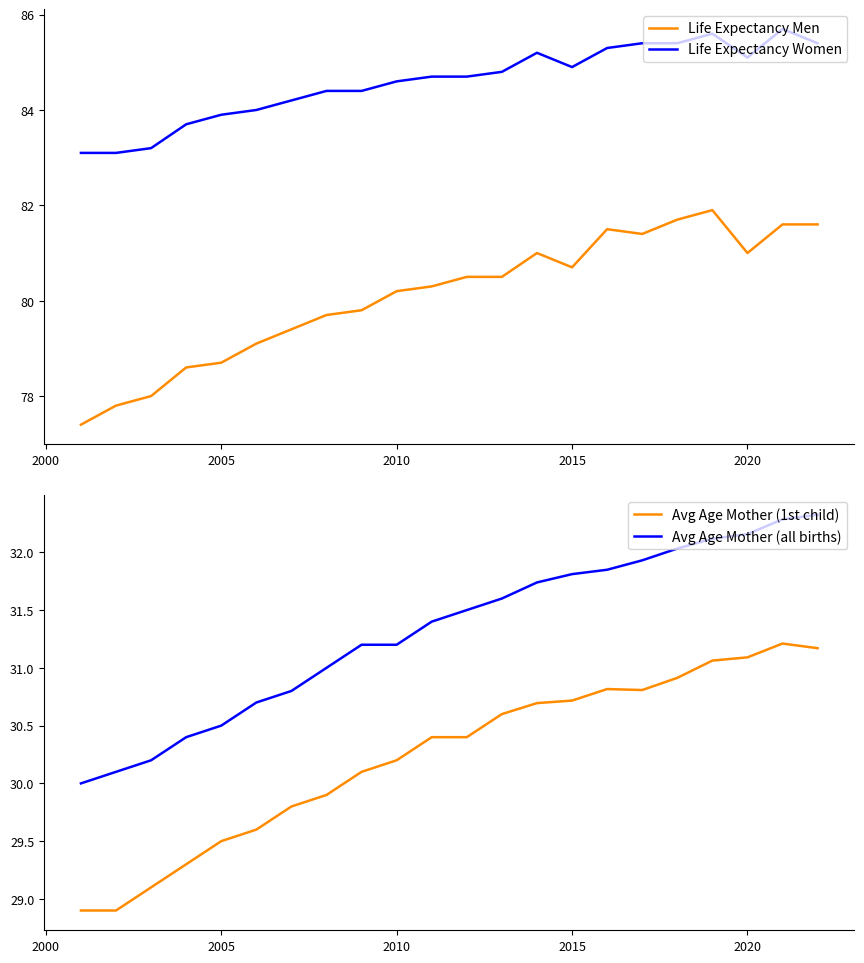

True or false: Life Expectancy Men and Life Expectancy Women cross at least once.

False